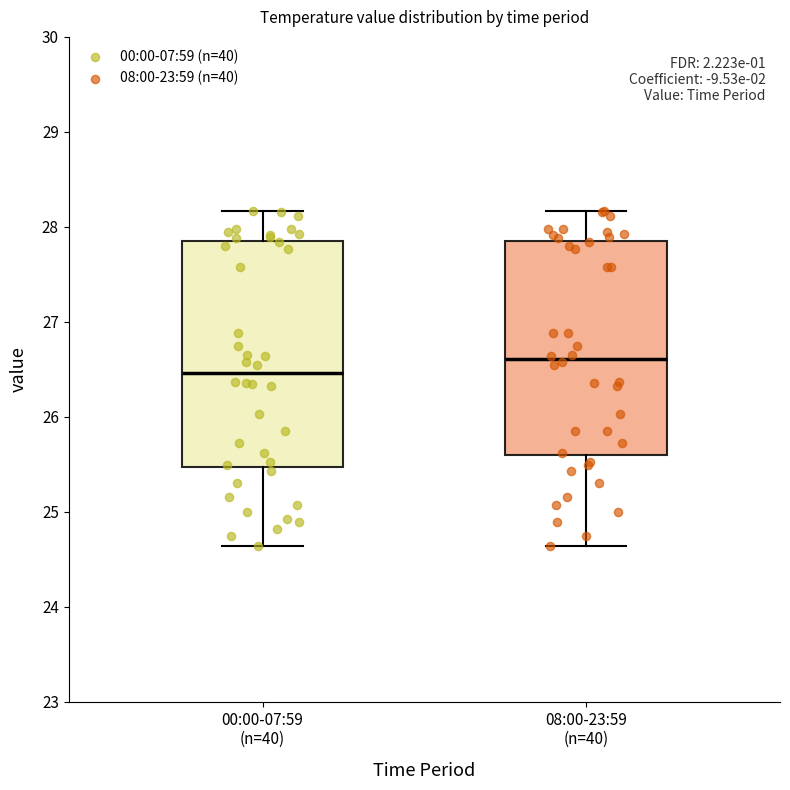

Which box is the tallest, from its lower edge to its upper edge?

00:00-07:59 (n=40)